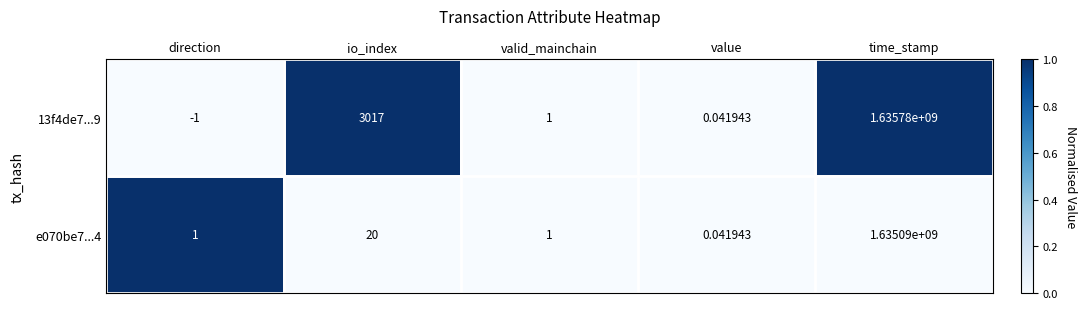

Which label corresponds to the largest value in the chart?

time_stamp